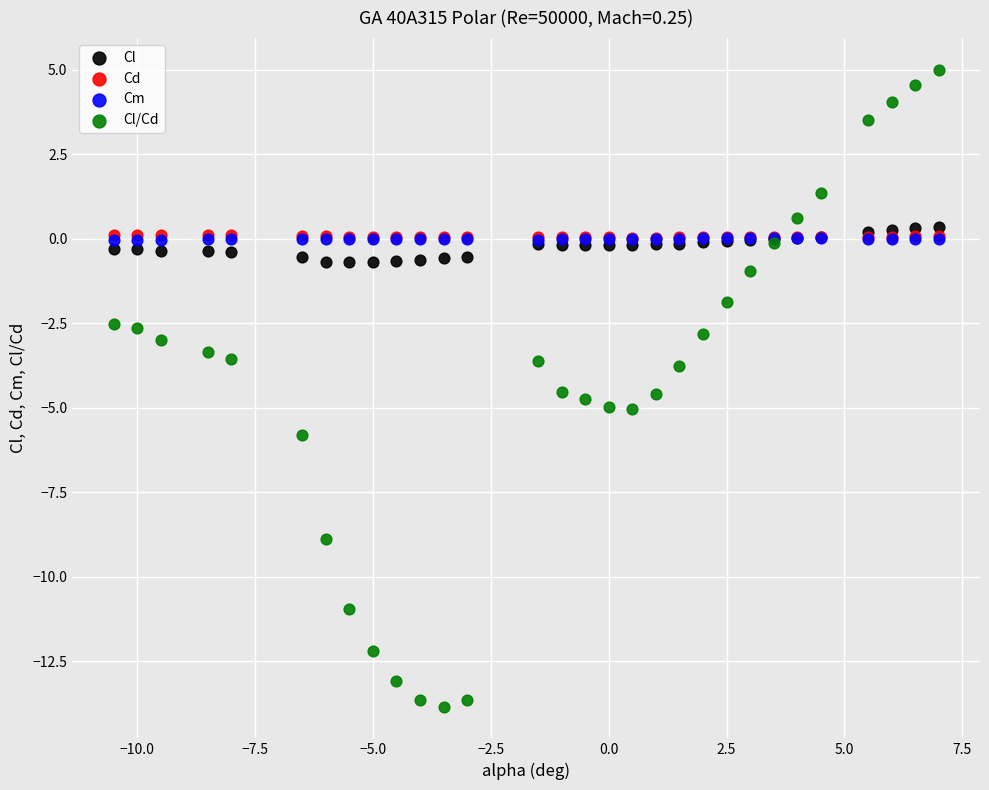

Which series has the widest spread of Y values?

Cl/Cd